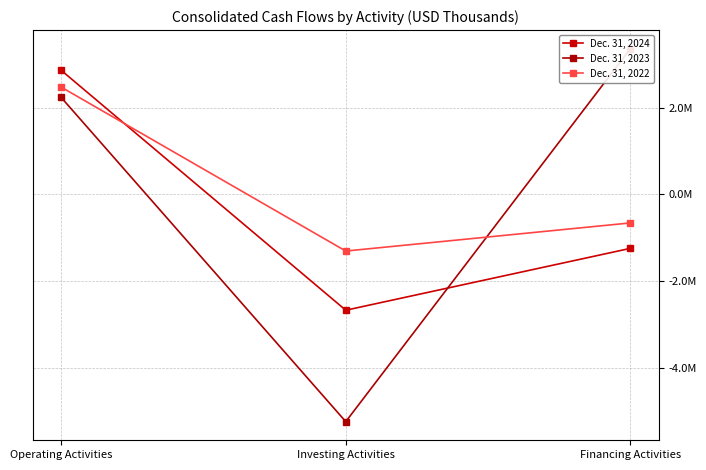

How many positive values does the Dec. 31, 2023 series have?

2